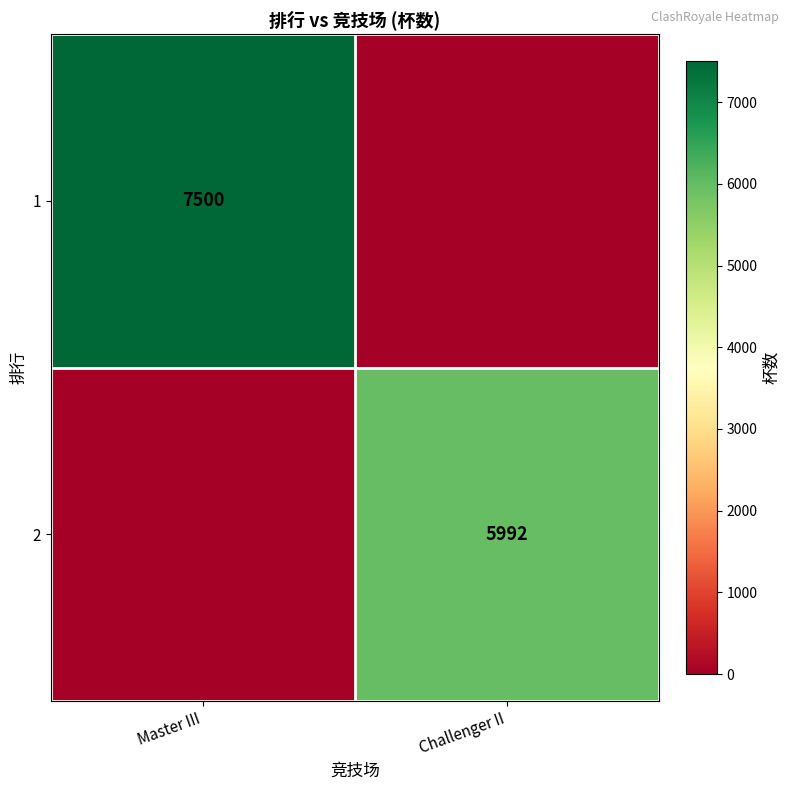

Is the value of 1 at Master III greater than the value of 2 at Challenger II?

Yes